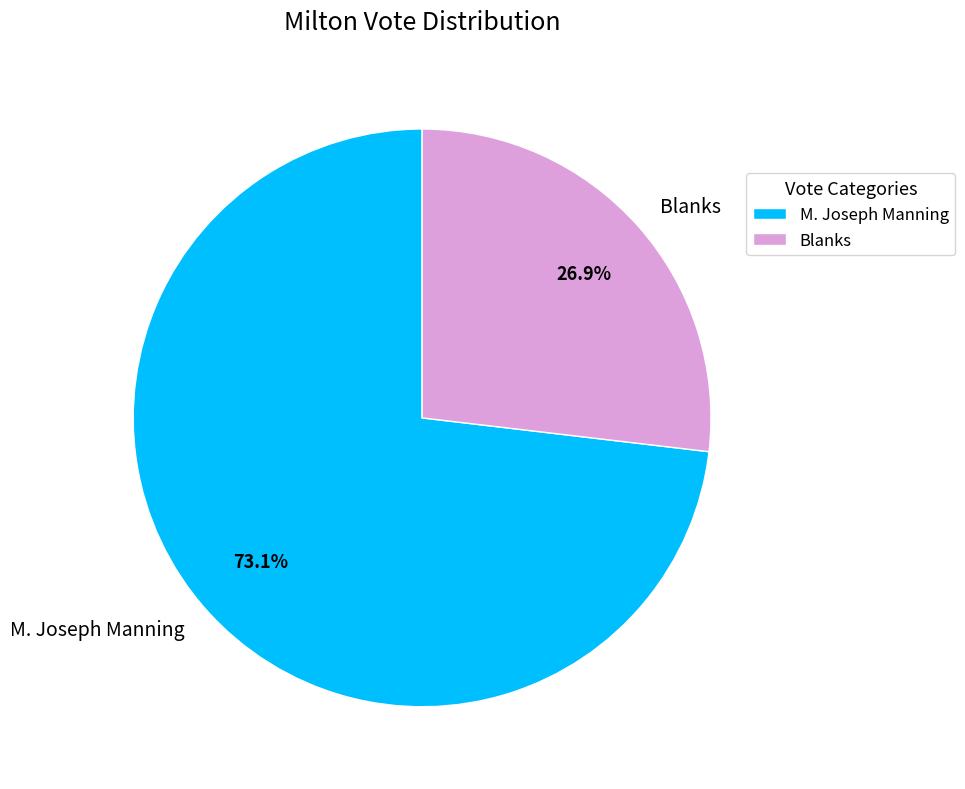

To the nearest percent, what portion does Blanks represent?

27%